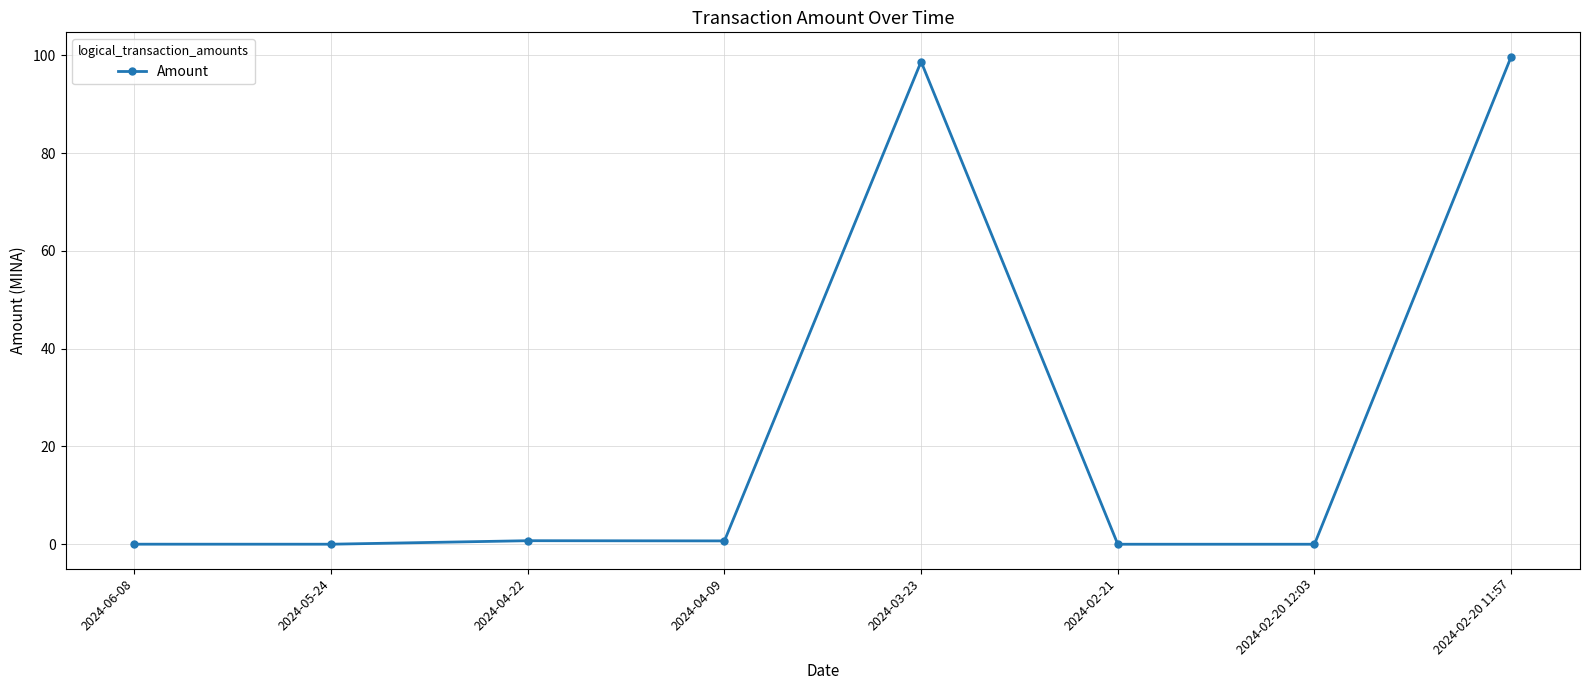

True or false: the data has more than 2 interior local peaks.

False